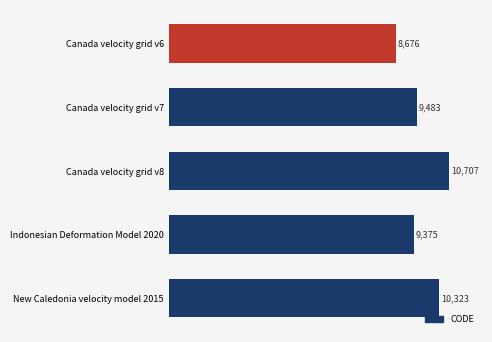

Rank the categories by value from lowest to highest.

Canada velocity grid v6, Indonesian Deformation Model 2020, Canada velocity grid v7, New Caledonia velocity model 2015, Canada velocity grid v8